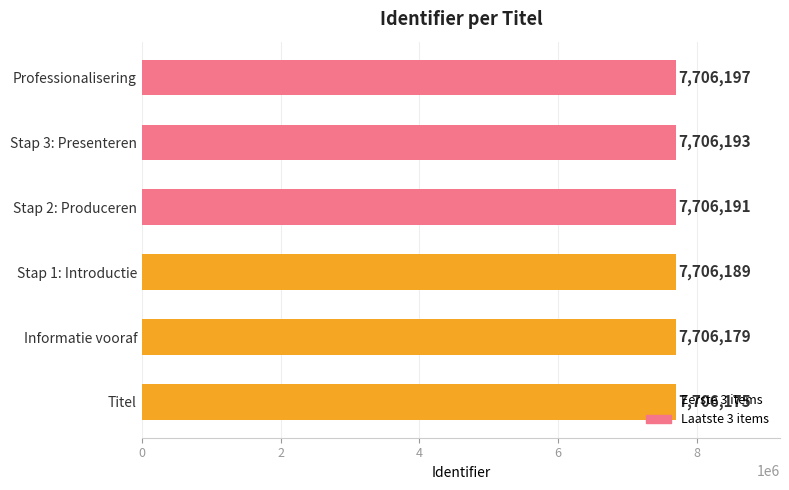

The chart shows a value of 4687241 at Stap 2: Produceren. True or false?

False